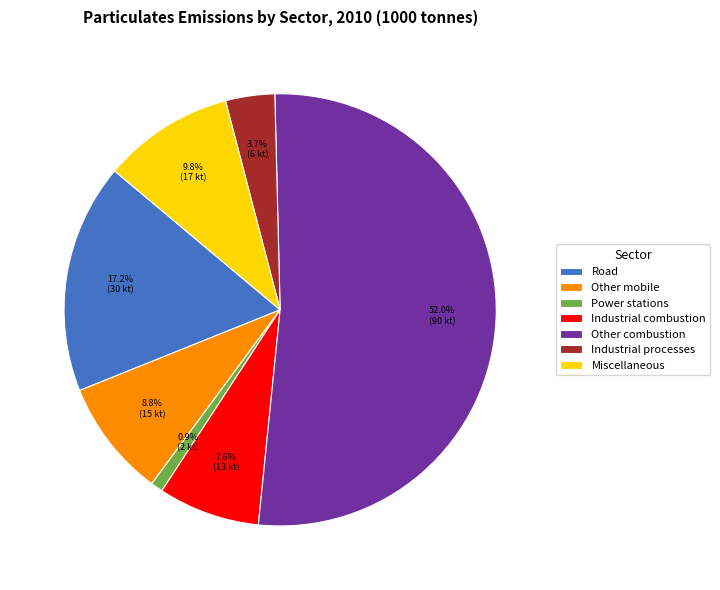

To the nearest percent, what is the average slice percentage?

14%